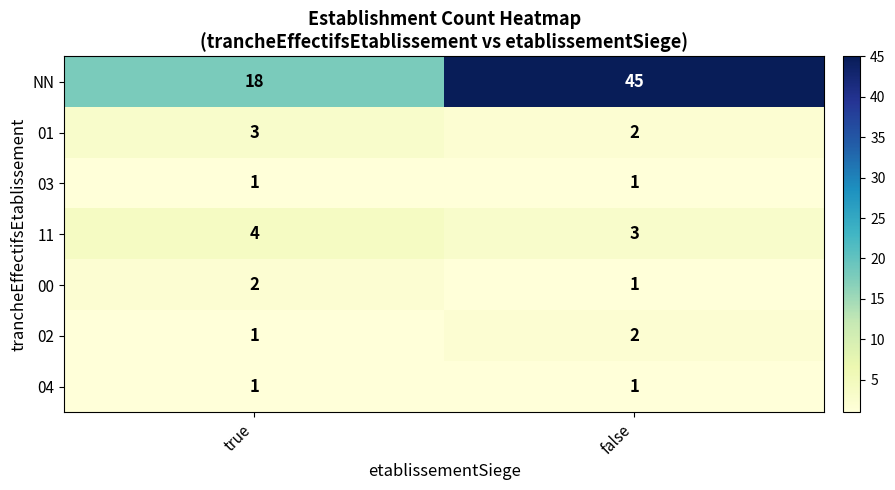

What is the total value across all series at false?

55